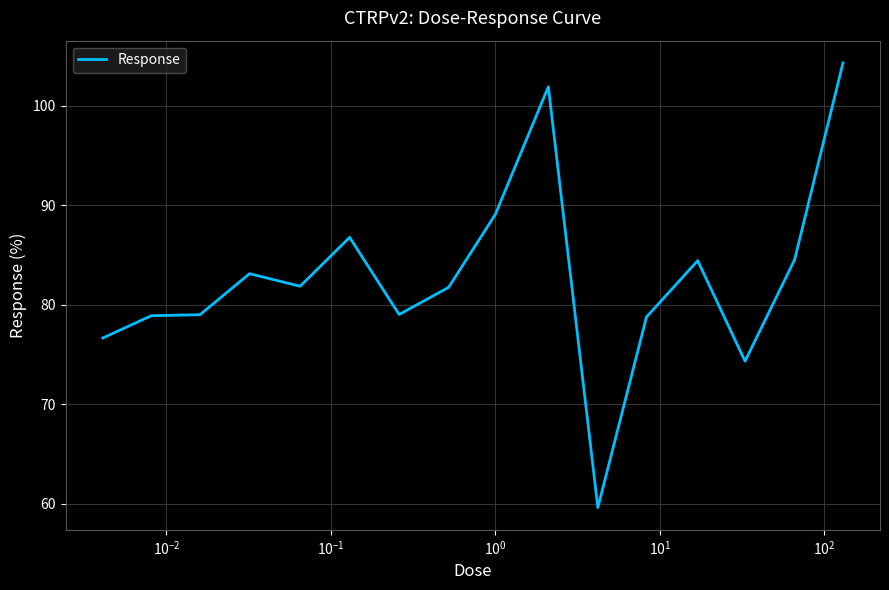

What is the smallest value displayed?

59.6